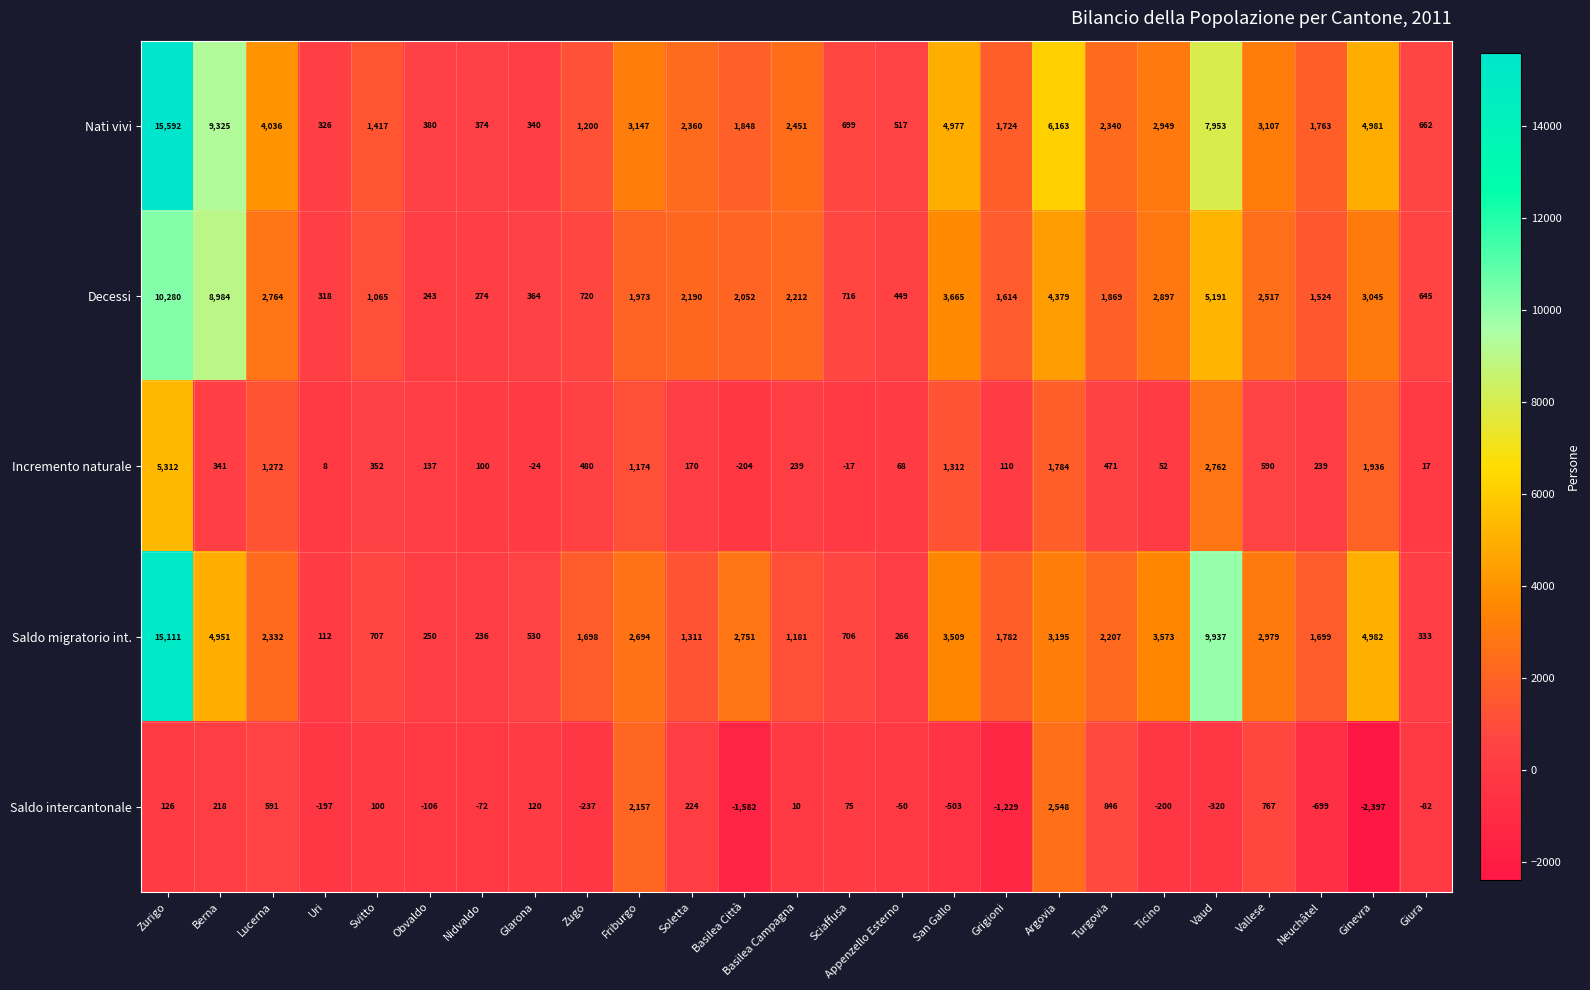

How many categories are shown in the chart?

25